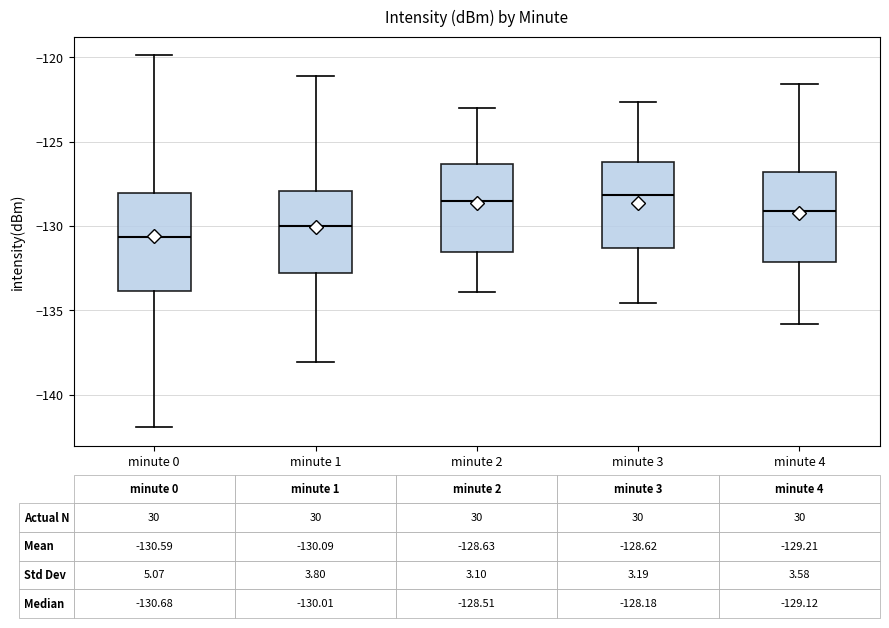

Which box's median line is the lowest?

minute 0